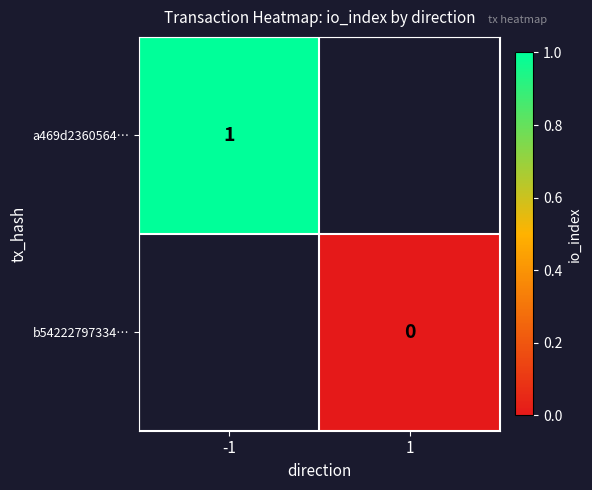

True or false: a469d2360564… has a value of 0 at -1.

False